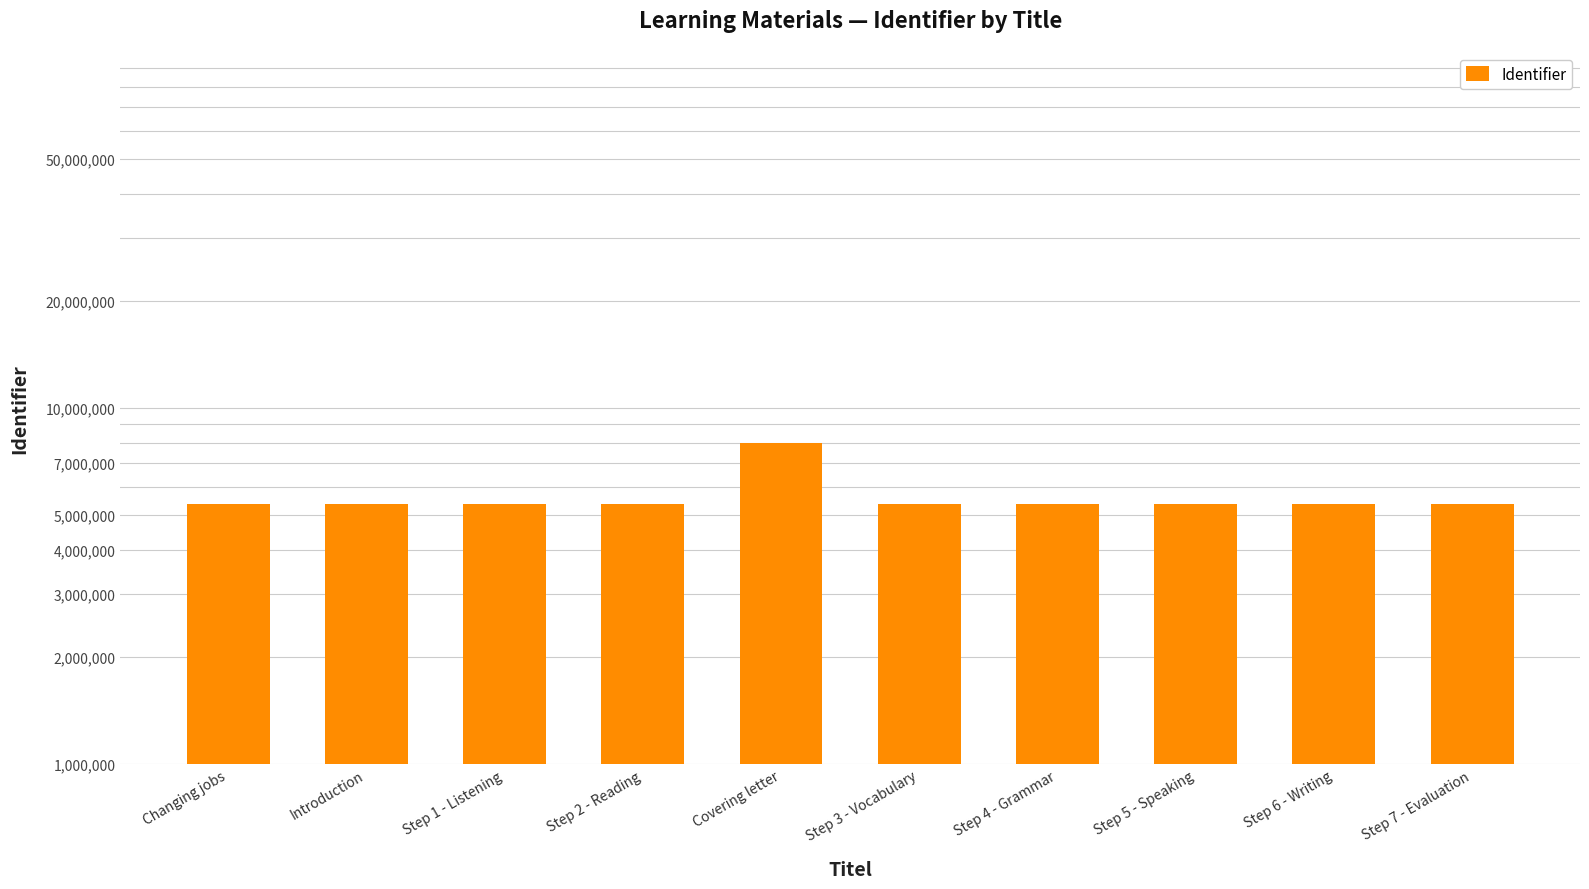

What position from the right is Introduction?

9